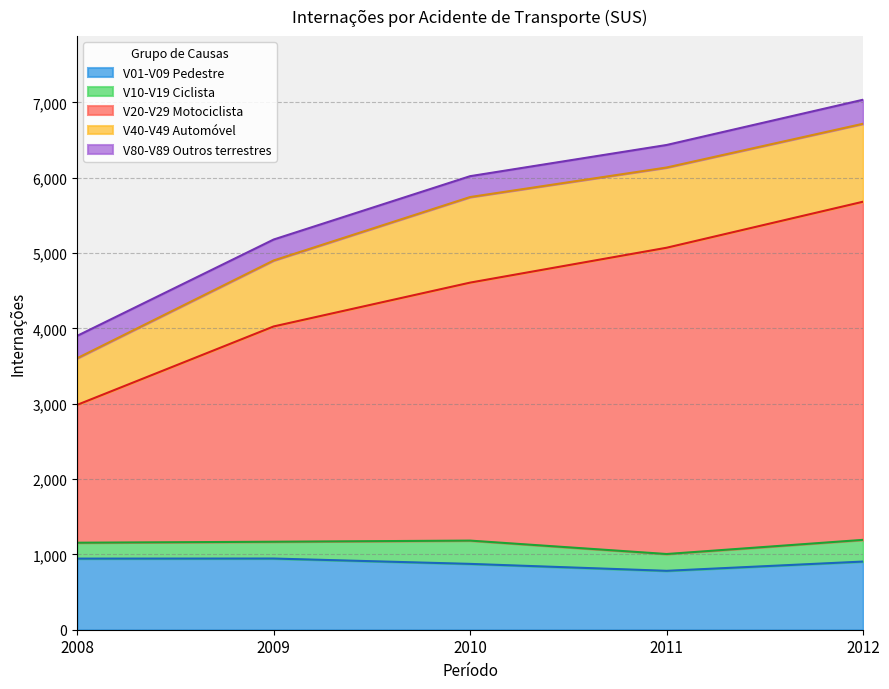

Reading left to right, what are all the values shown in this chart?

V01-V09 Pedestre: 2008=944	2009=945	2010=874	2011=782	2012=905
V10-V19 Ciclista: 2008=211	2009=223	2010=309	2011=223	2012=288
V20-V29 Motociclista: 2008=1830	2009=2858	2010=3425	2011=4066	2012=4489
V40-V49 Automóvel: 2008=619	2009=876	2010=1136	2011=1065	2012=1035
V80-V89 Outros terrestres: 2008=297	2009=278	2010=277	2011=299	2012=319